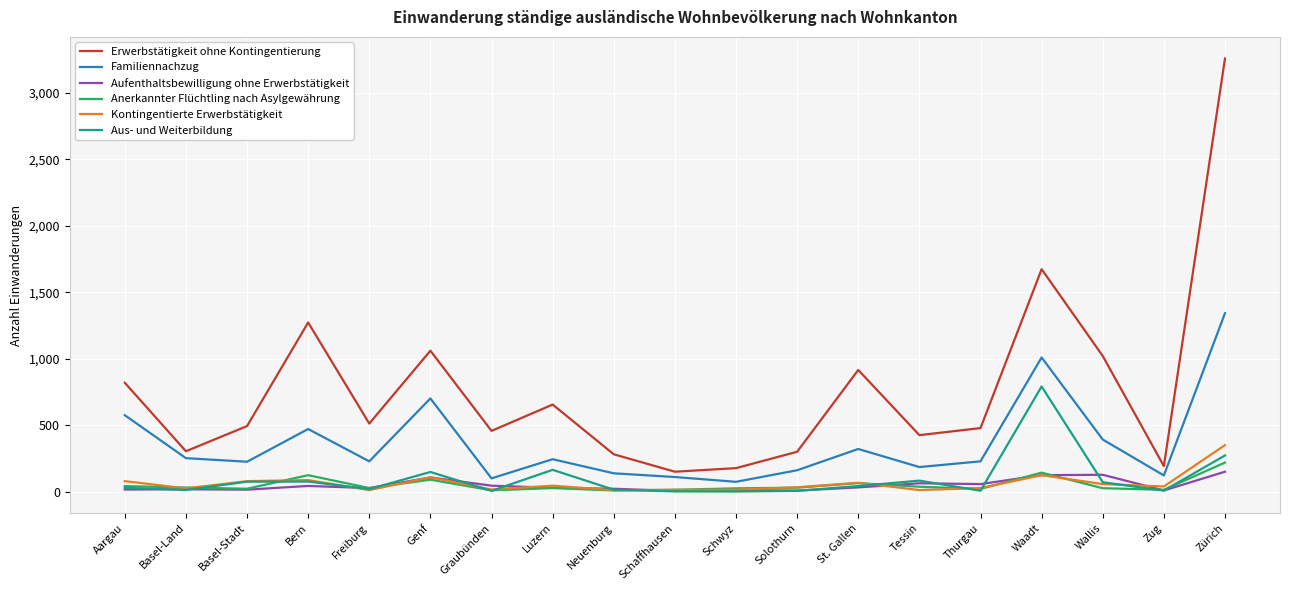

How many lines are shown in the chart?

6